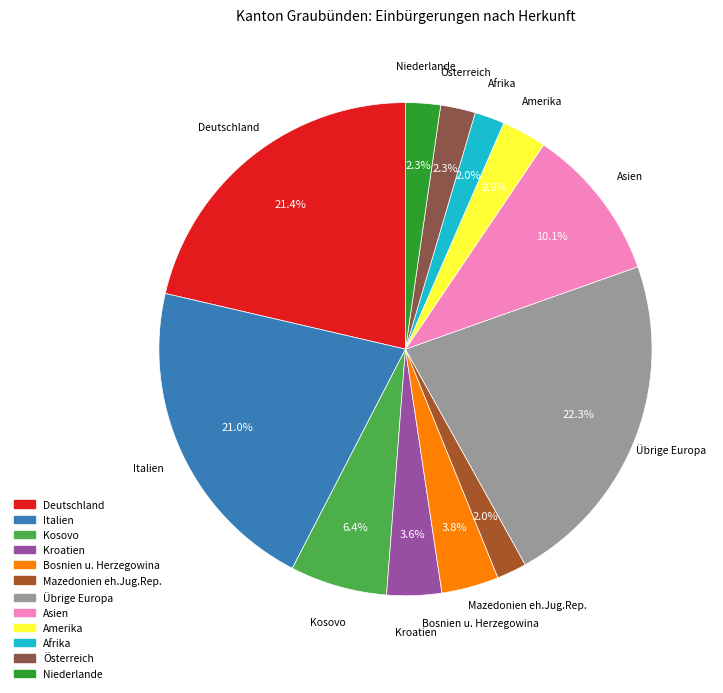

The Niederlande slice represents 2% of the pie. True or false?

True